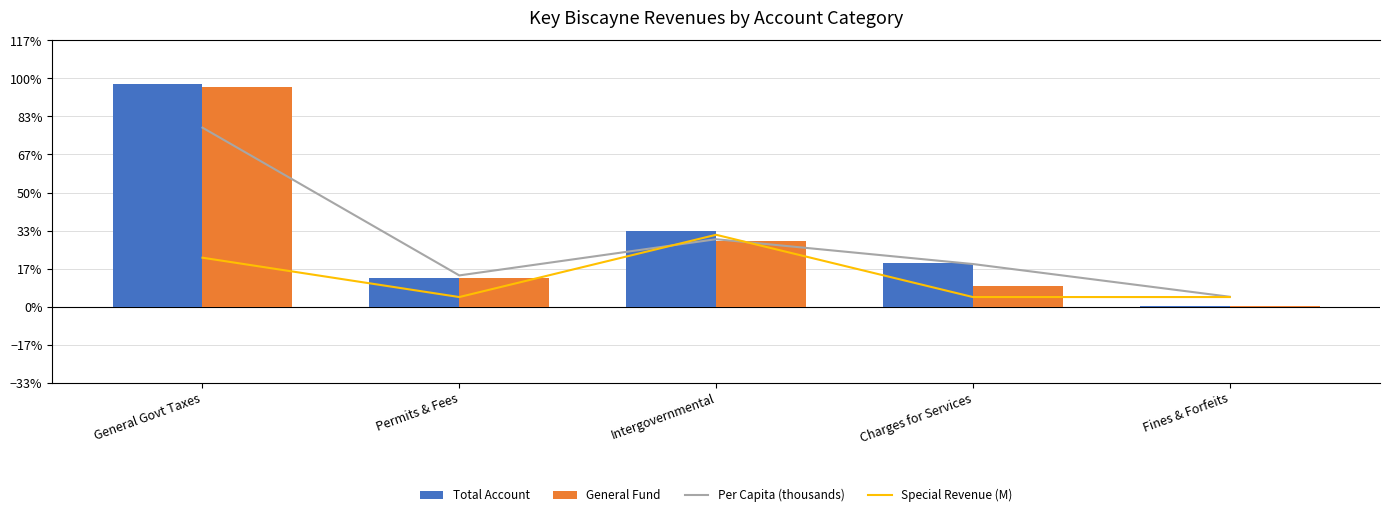

What is the label of the 4th bar from the left?

Charges for Services